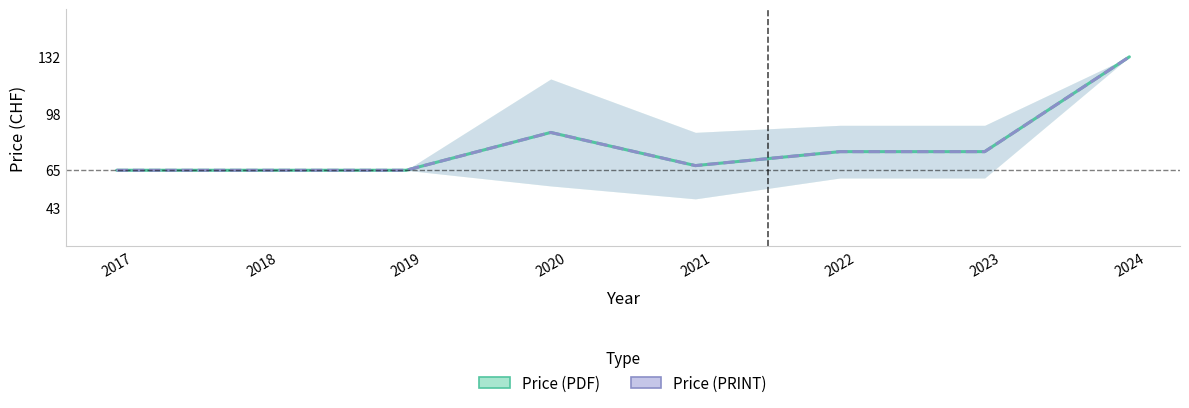

Is it true that Price (PDF) equals 108.6 at 2023?

False